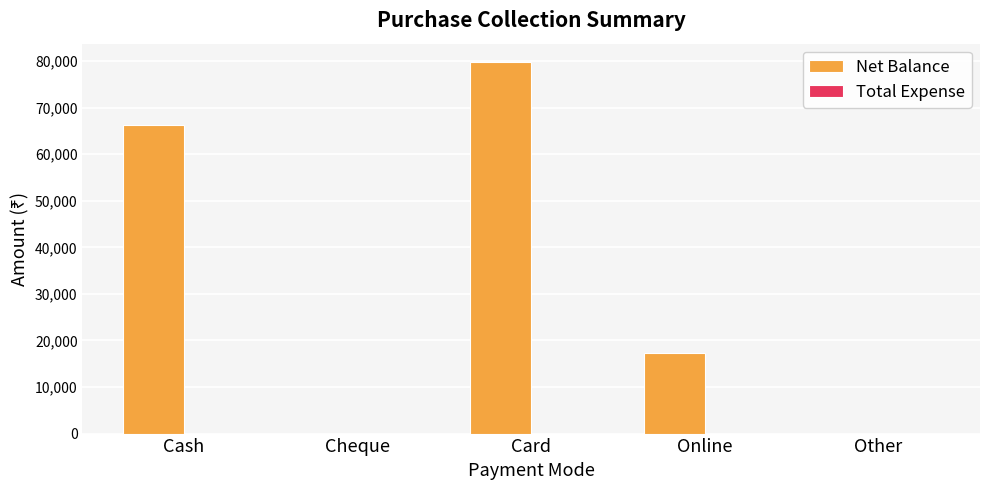

Is it true that the value at Cash is 118931?

False